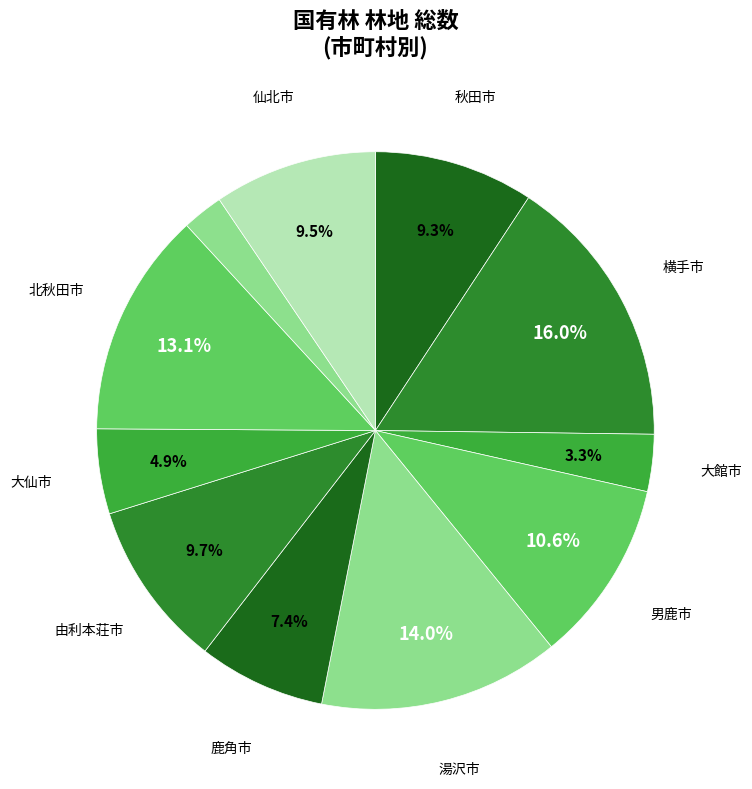

Count the number of slices in the pie.

11